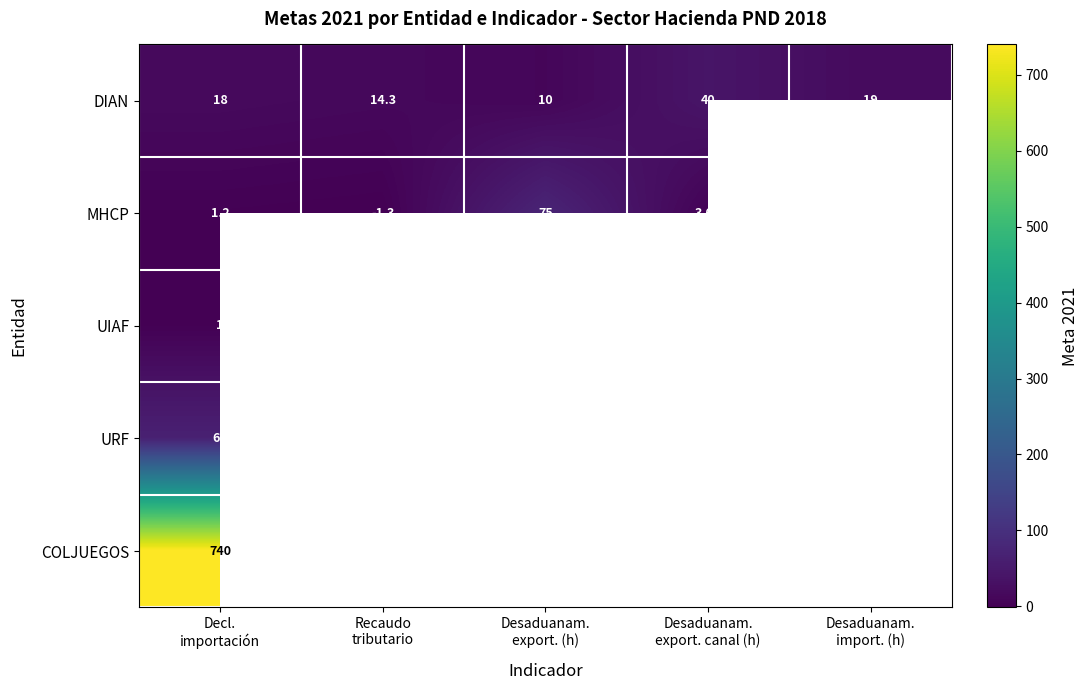

The UIAF series shows 0.0 at Desaduanam. import. (h). True or false?

True